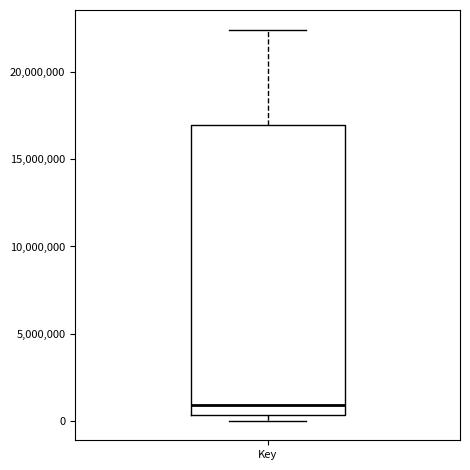

Where is the lower edge of the box for Key on the y-axis? The values are not printed on the chart, so give them approximately, as read against the axis.

500000